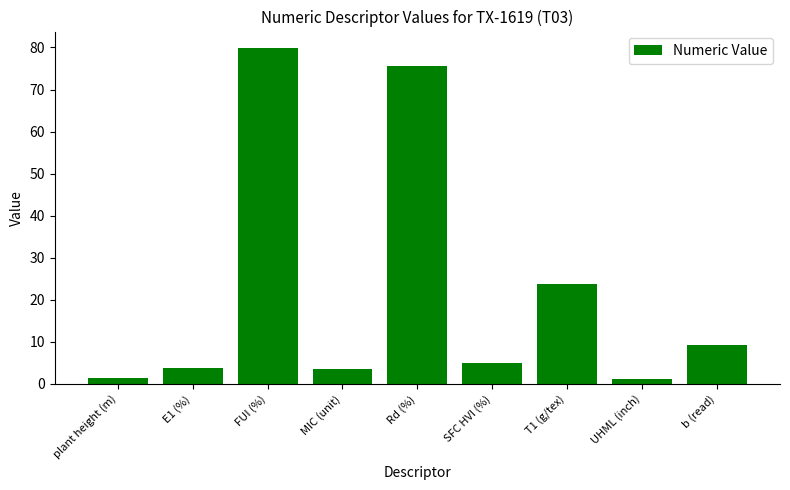

How many bars are there in total?

9